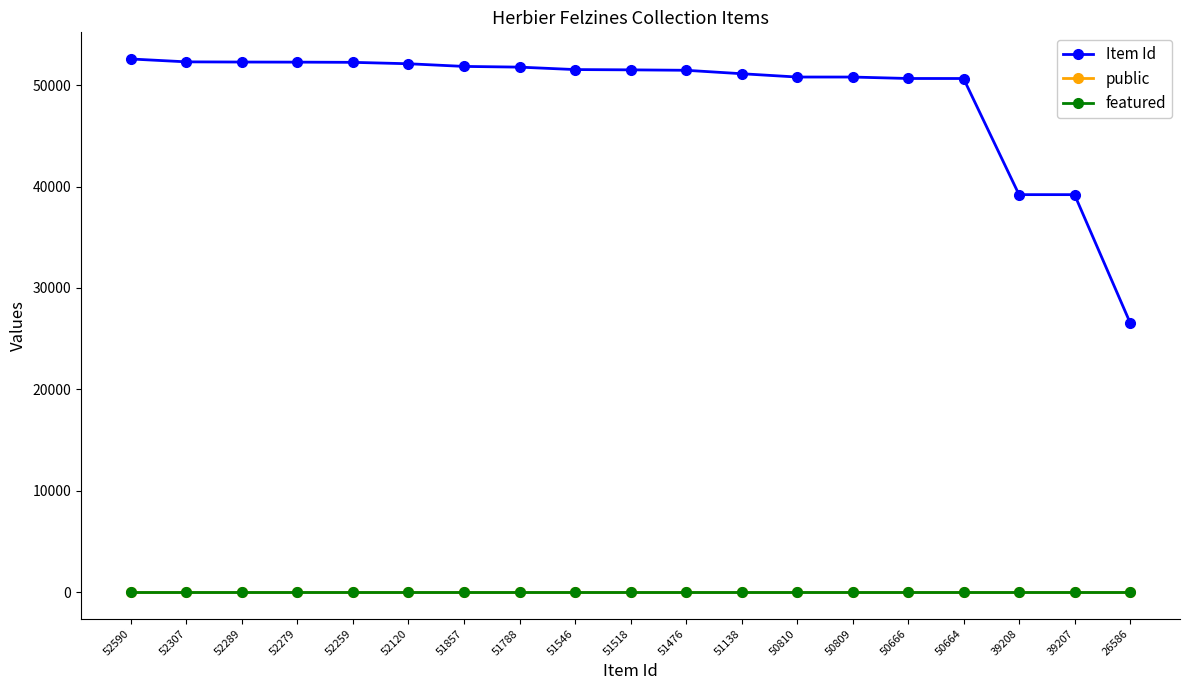

True or false: featured and public cross at least once.

False